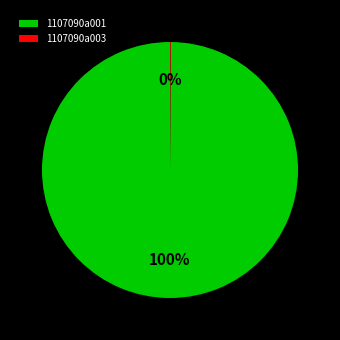

The 1107090a001 slice represents 85% of the pie. True or false?

False